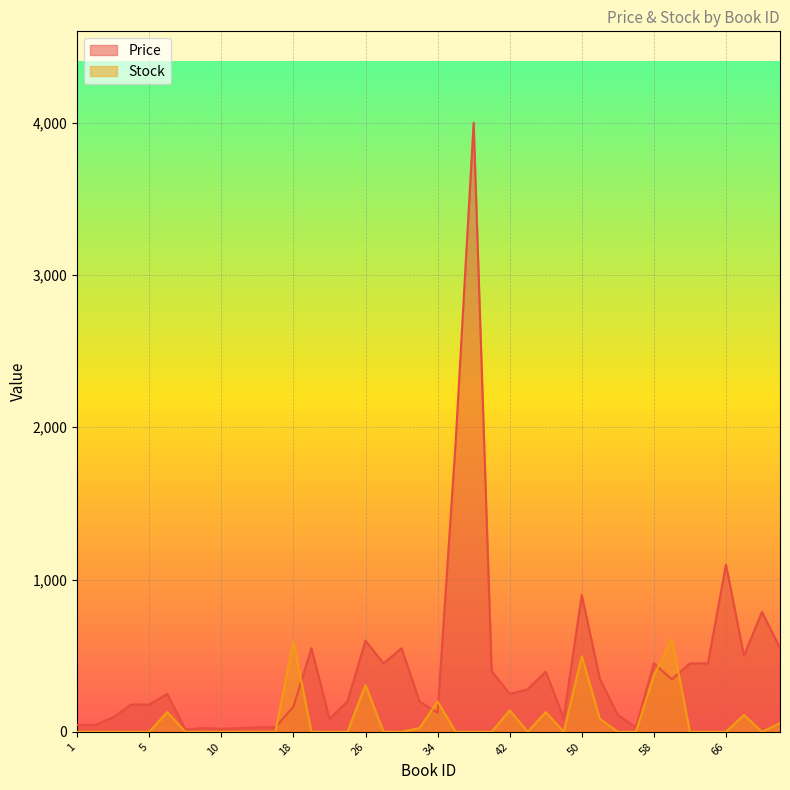

True or false: Price has a value of 549 at 72.

True